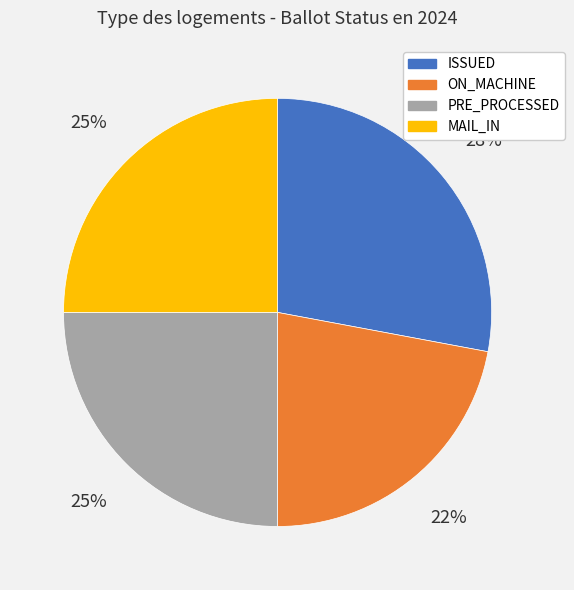

To the nearest percent, what is the difference between the largest and smallest slice percentages?

6%